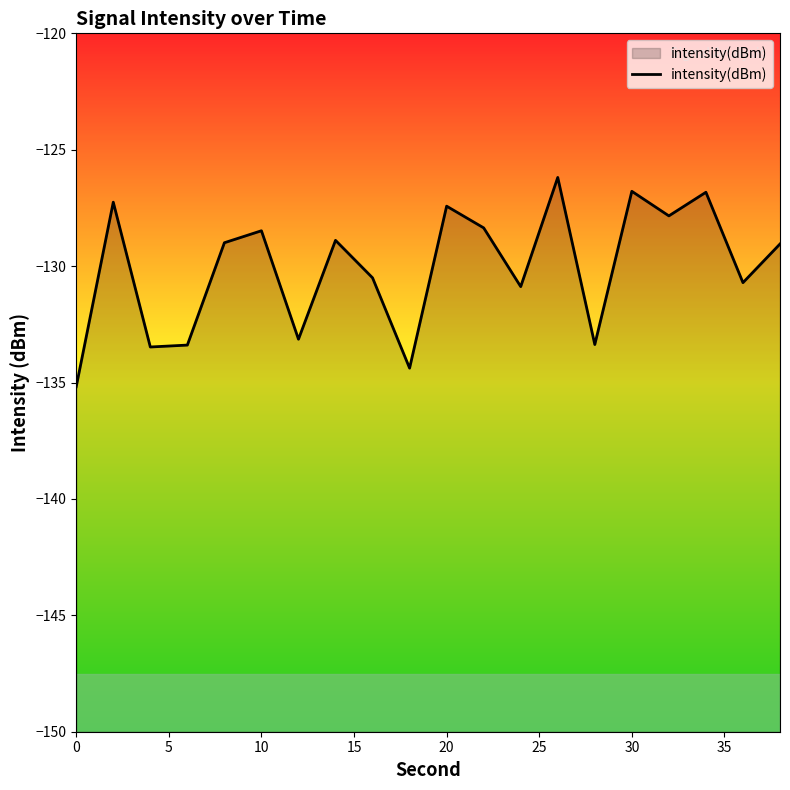

Reading left to right, extract all data points from this chart.

-135.2	-127.3	-133.5	-133.4	-129.0	-128.5	-133.1	-128.9	-130.5	-134.4	-127.4	-128.4	-130.9	-126.2	-133.4	-126.8	-127.8	-126.8	-130.7	-129.0